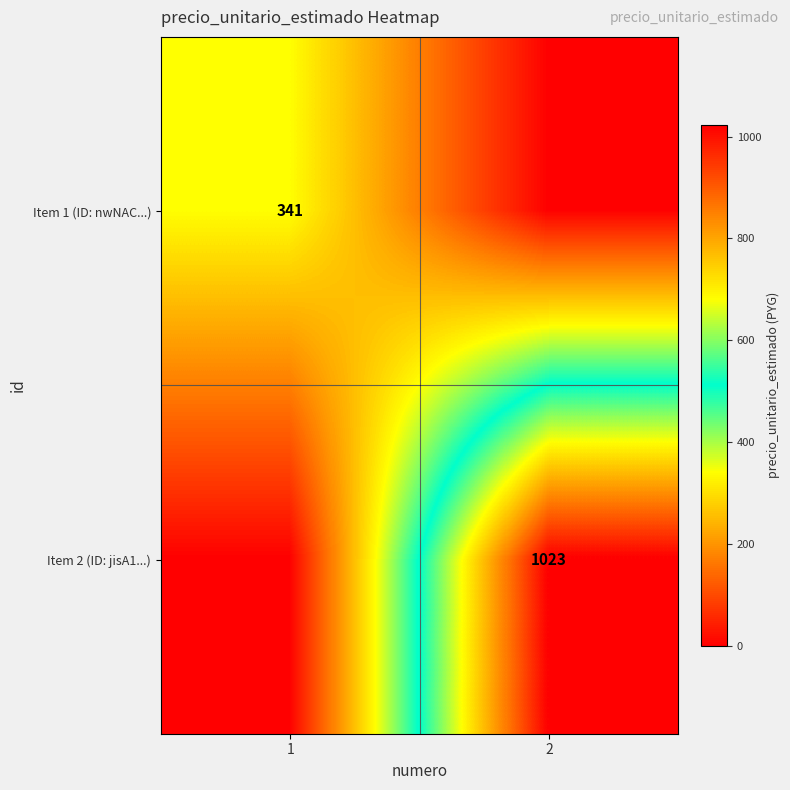

Is it true that Item 2 (ID: jisA1...) equals 1369 at 2?

False